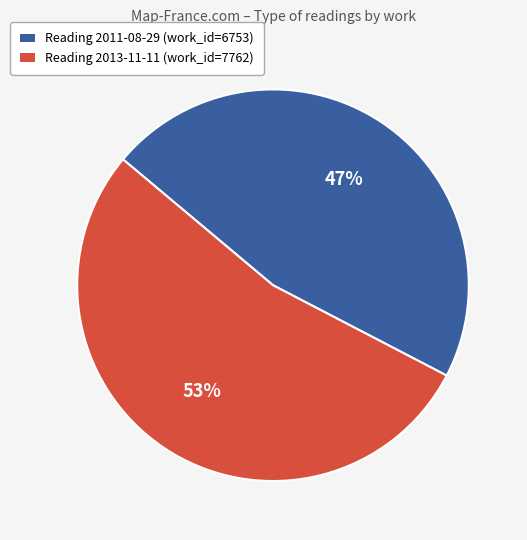

Is there a majority slice in this chart?

Yes